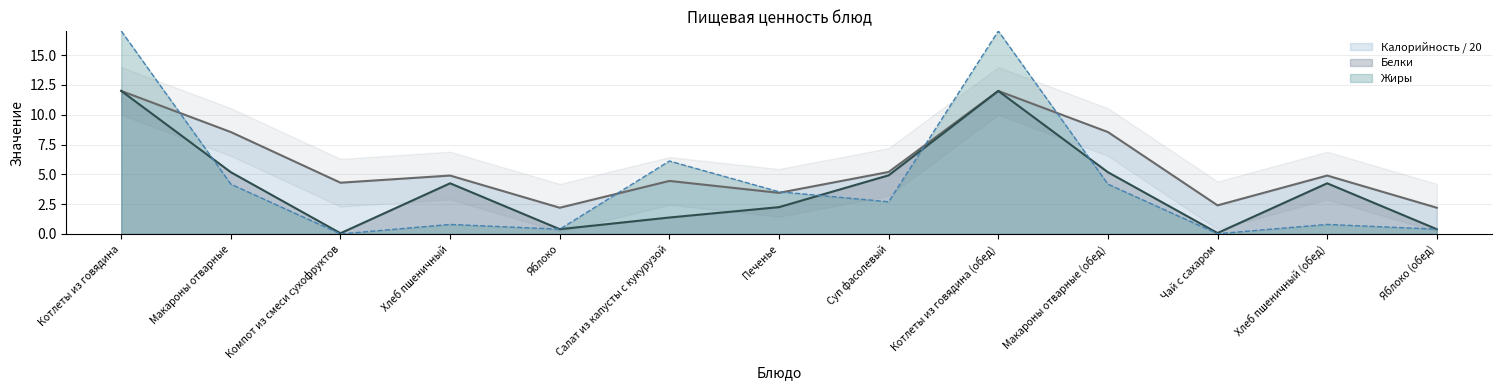

What is the maximum value for Жиры?

17.0